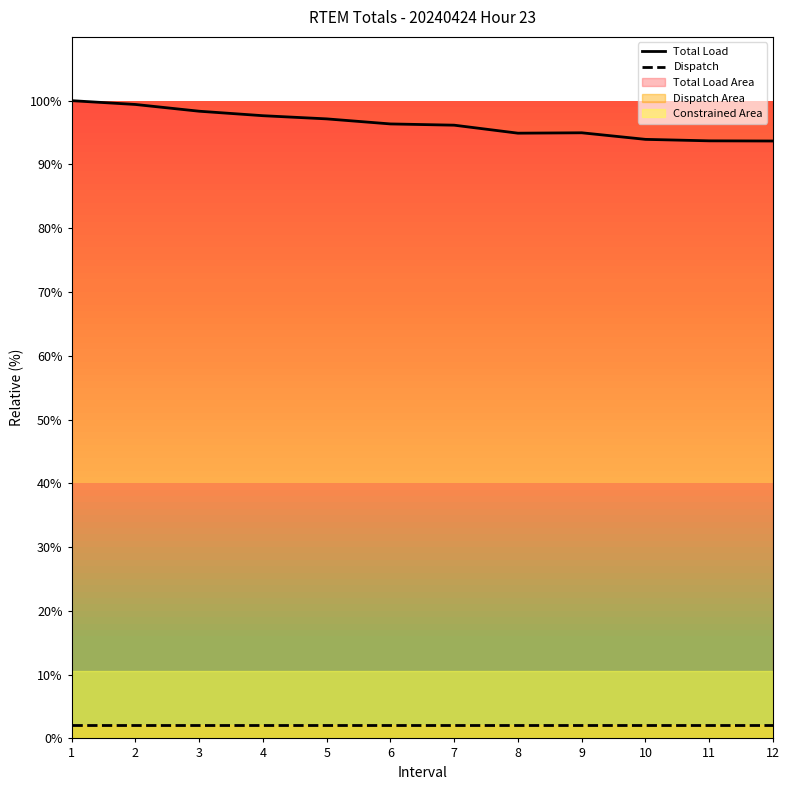

What is the value of the Dispatch point at the 2nd from the left?

2.1